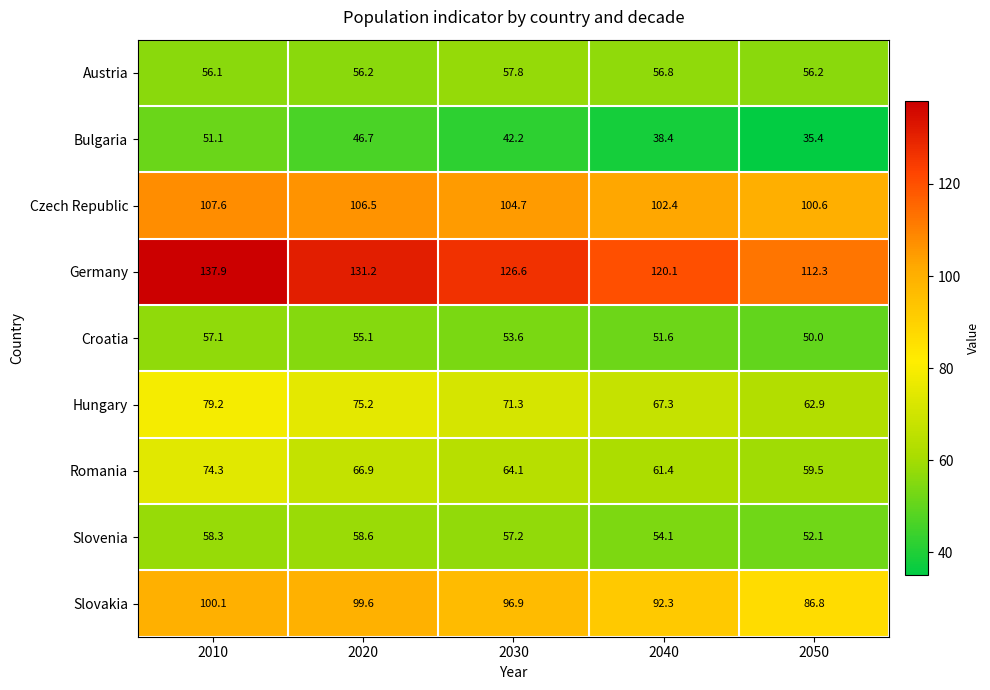

What is the difference between the Germany values at 2010 and 2040?

17.8